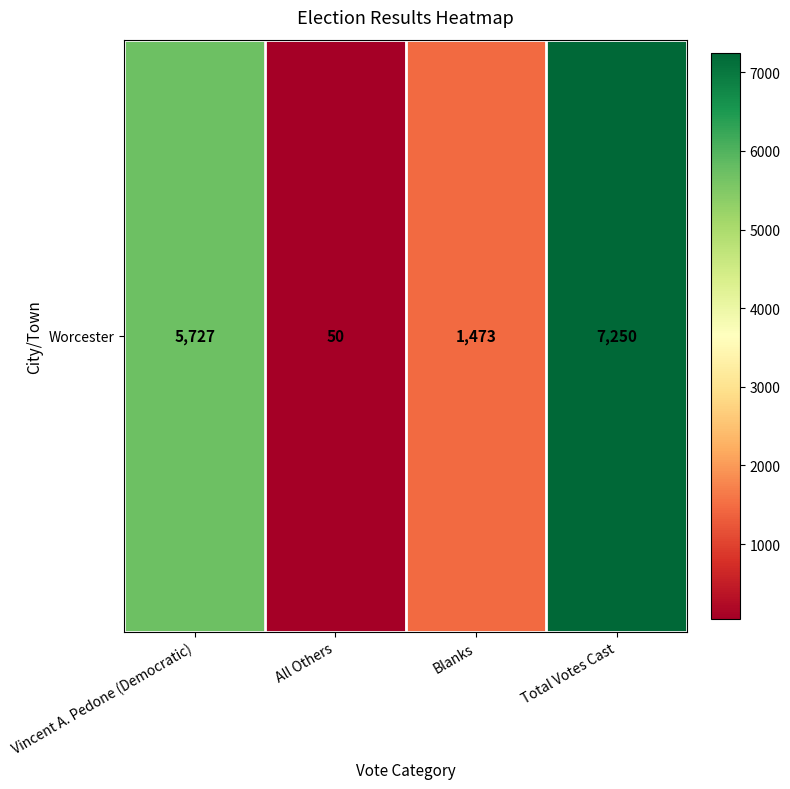

What is the difference between the values at Vincent A. Pedone (Democratic) and Blanks?

4254